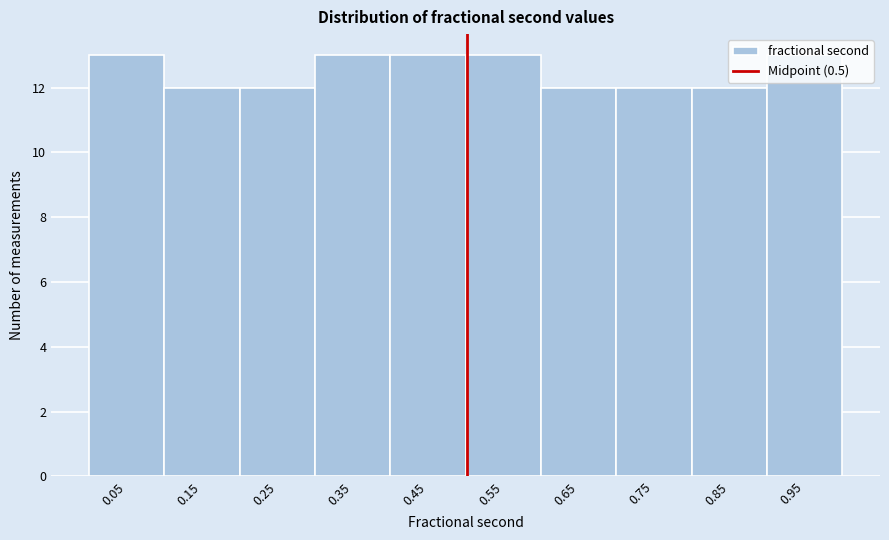

Reading left to right, transcribe this chart: for each bar, give the range it covers on the x-axis and its height. Neither the bar edges nor the heights are printed on the chart, so give them approximately, as read against the axes.

0.00 to 0.10: 13
0.10 to 0.20: 12
0.20 to 0.30: 12
0.30 to 0.40: 13
0.40 to 0.50: 13
0.50 to 0.60: 13
0.60 to 0.70: 12
0.70 to 0.80: 12
0.80 to 0.90: 12
0.90 to 0.99: 13